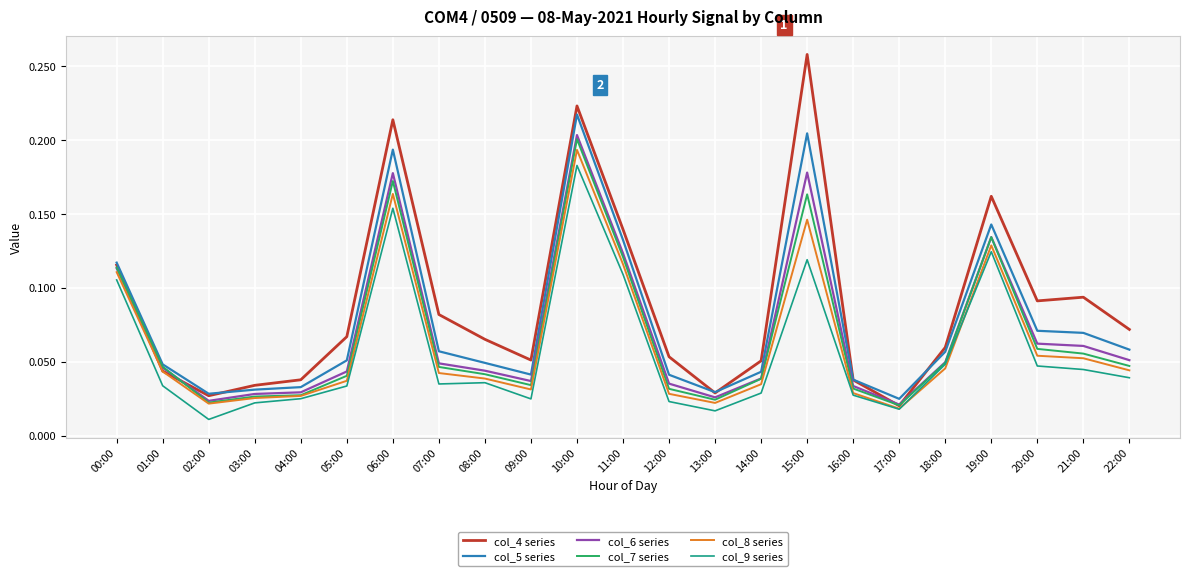

What is the total value across all series at 19:00?

0.8